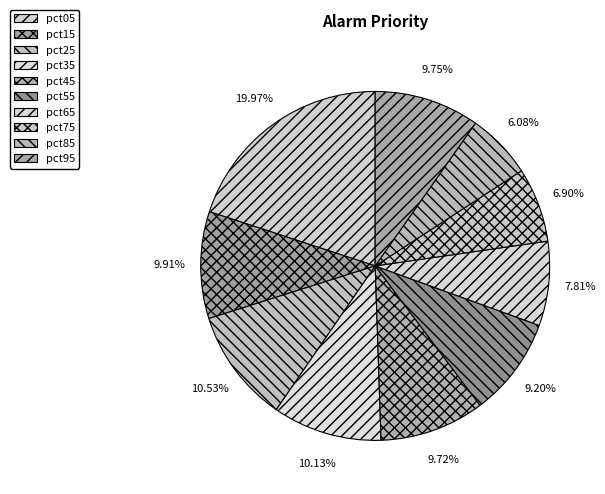

What is the largest slice in the pie chart?

pct05